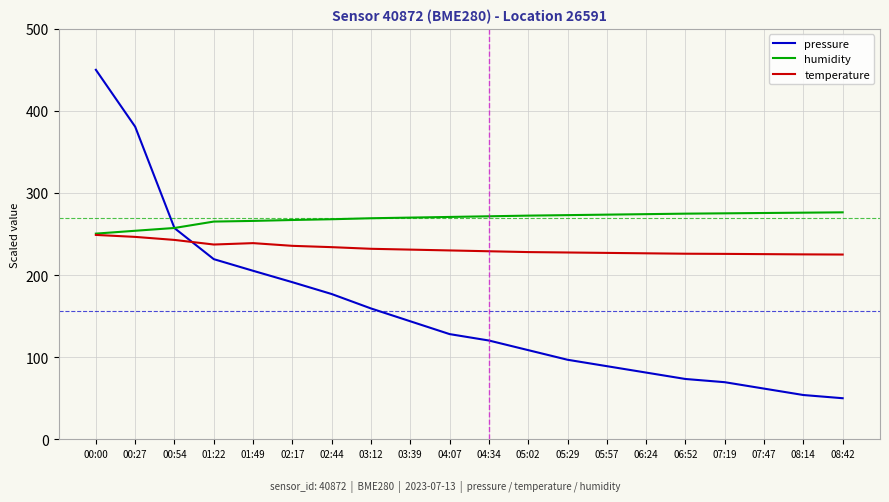

Which series changed the most between 04:07 and 07:19?

pressure